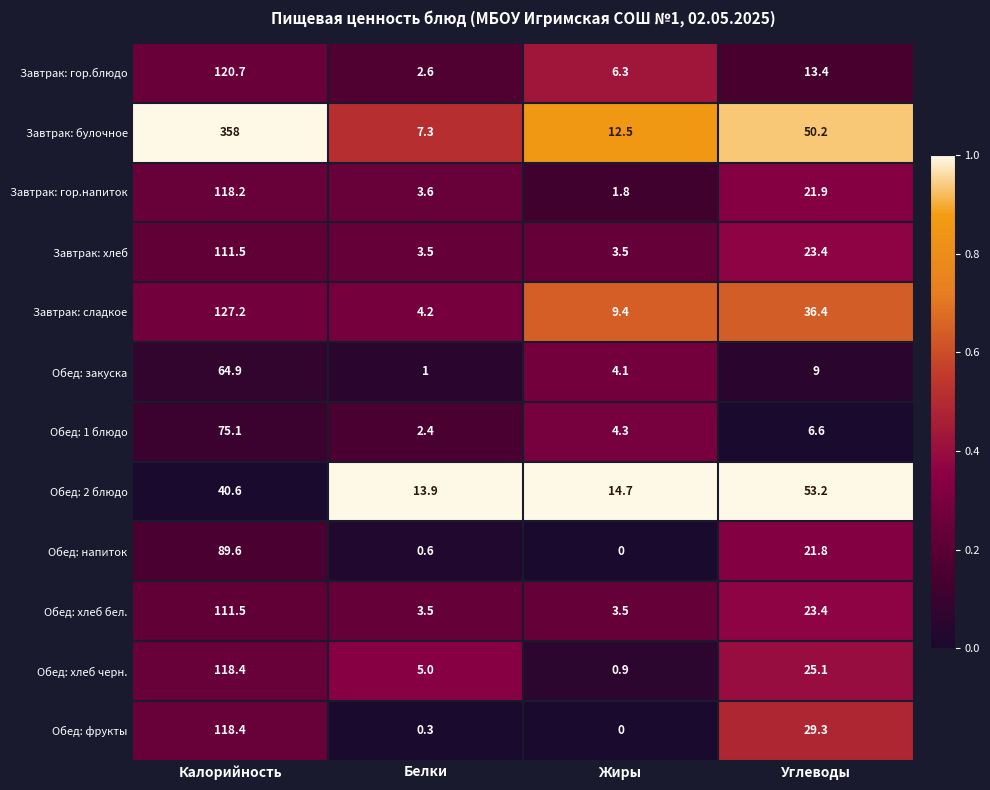

What is the total value across all series at Углеводы?

313.7